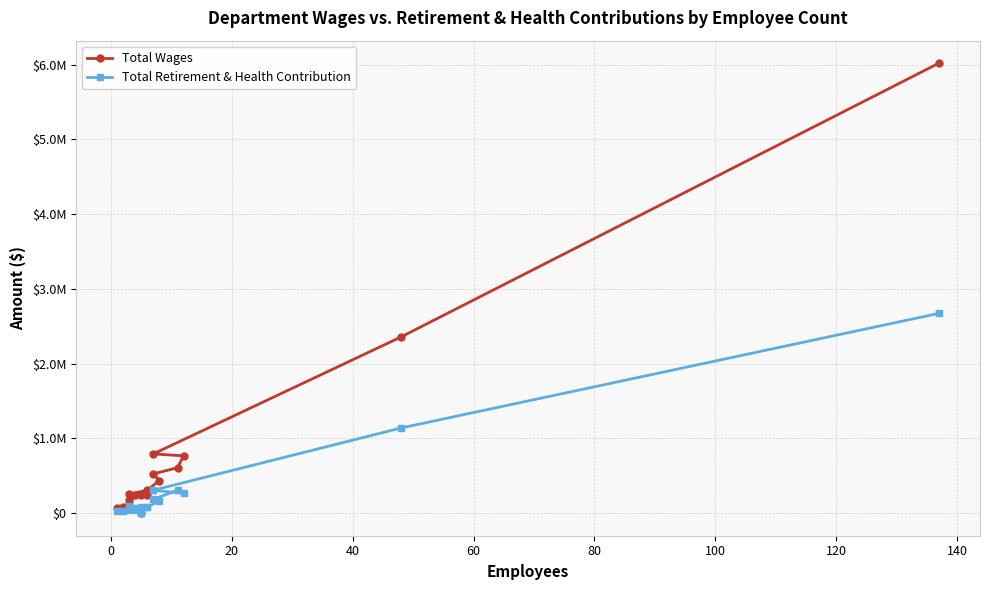

True or false: Total Wages and Total Retirement & Health Contribution intersect in this chart.

False